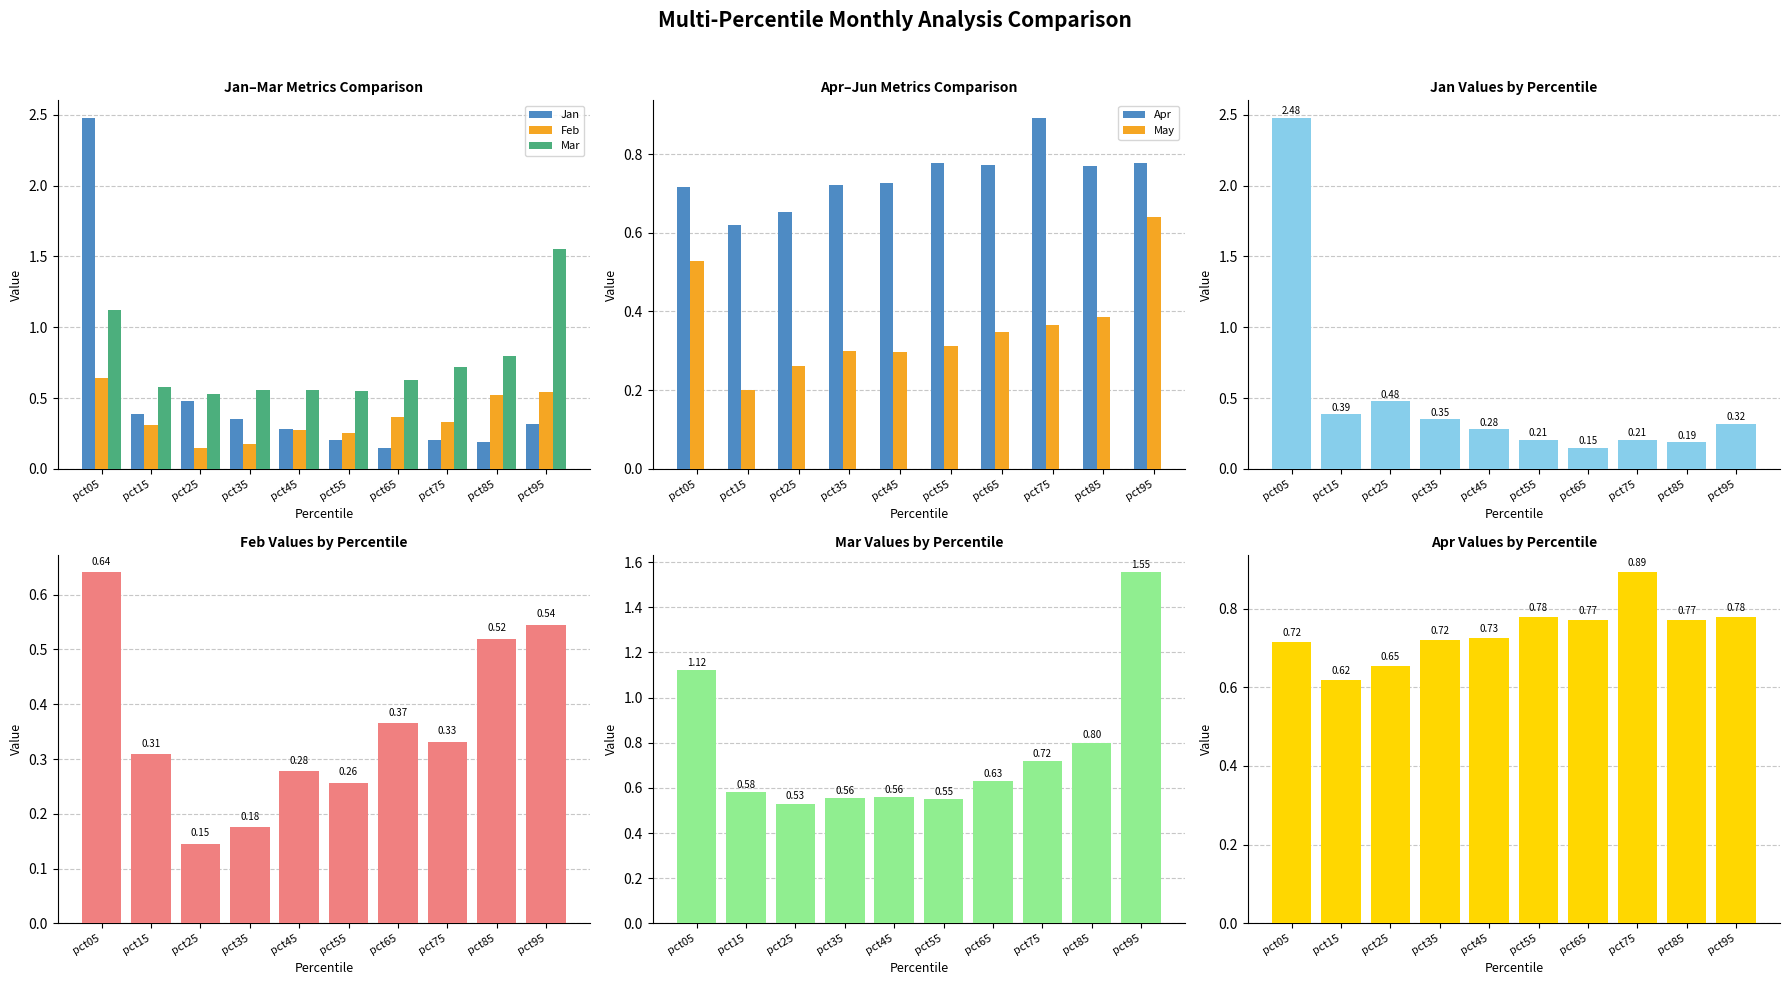

What are all the series names shown in the legend?

Jan, Feb, Mar, Apr, May